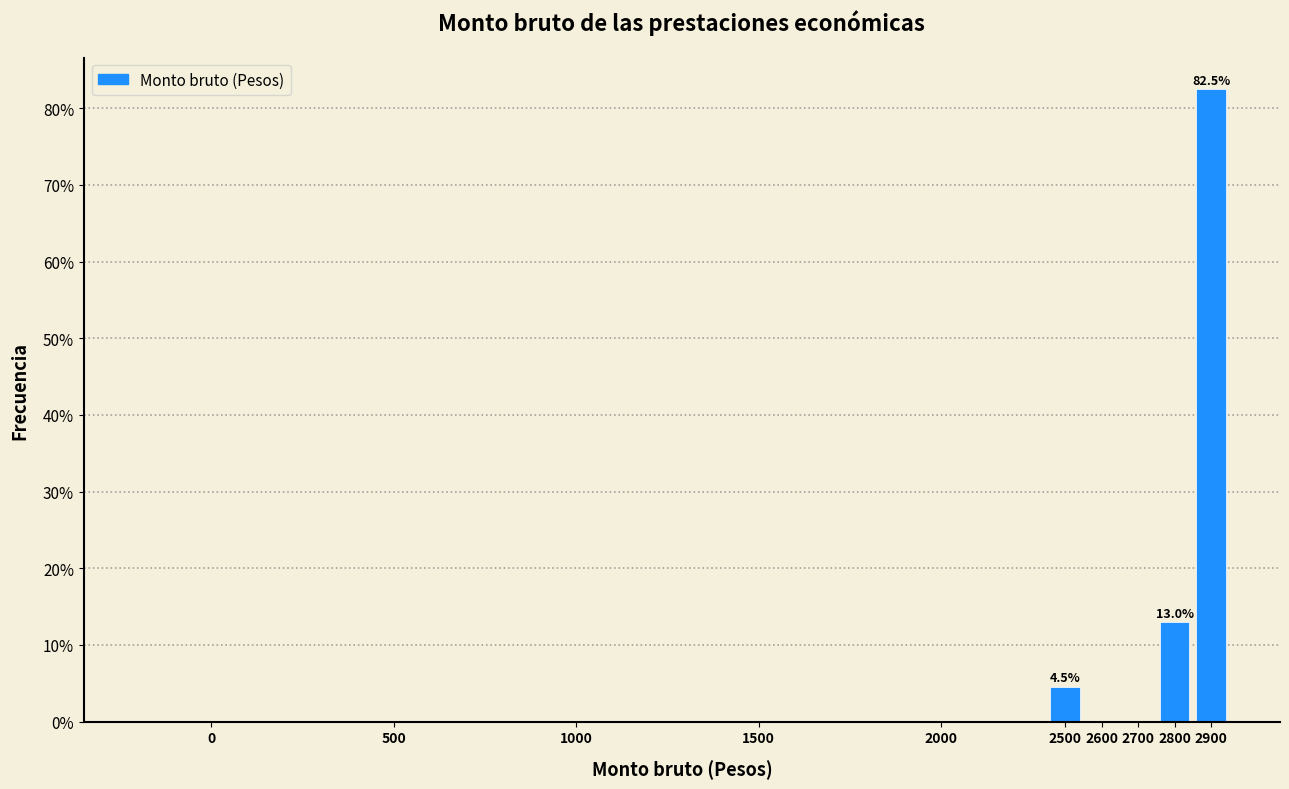

Reading left to right, what are all the values shown in this chart?

0=0.0	500=0.0	1000=0.0	1500=0.0	2000=0.0	2500=4.5	2600=0.0	2700=0.0	2800=13.0	2900=82.5